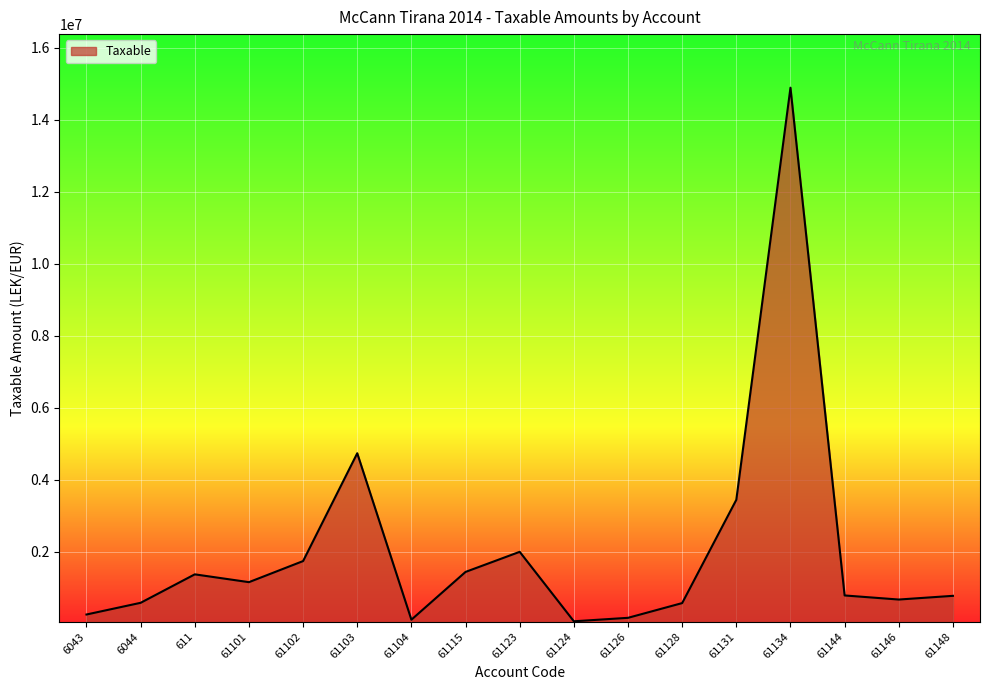

What is the change in value from 61115 to 61148?

-664672.3